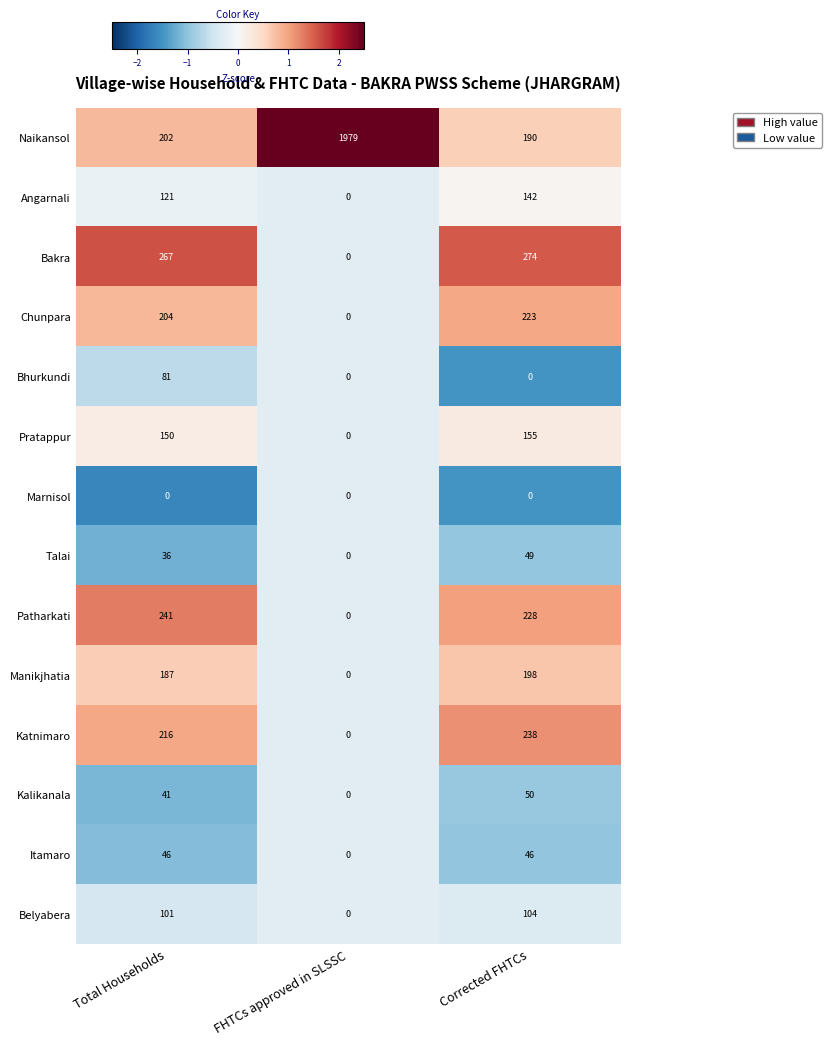

Rank the series by their maximum value, from lowest to highest.

Marnisol, Itamaro, Talai, Kalikanala, Bhurkundi, Belyabera, Angarnali, Pratappur, Manikjhatia, Chunpara, Katnimaro, Patharkati, Bakra, Naikansol